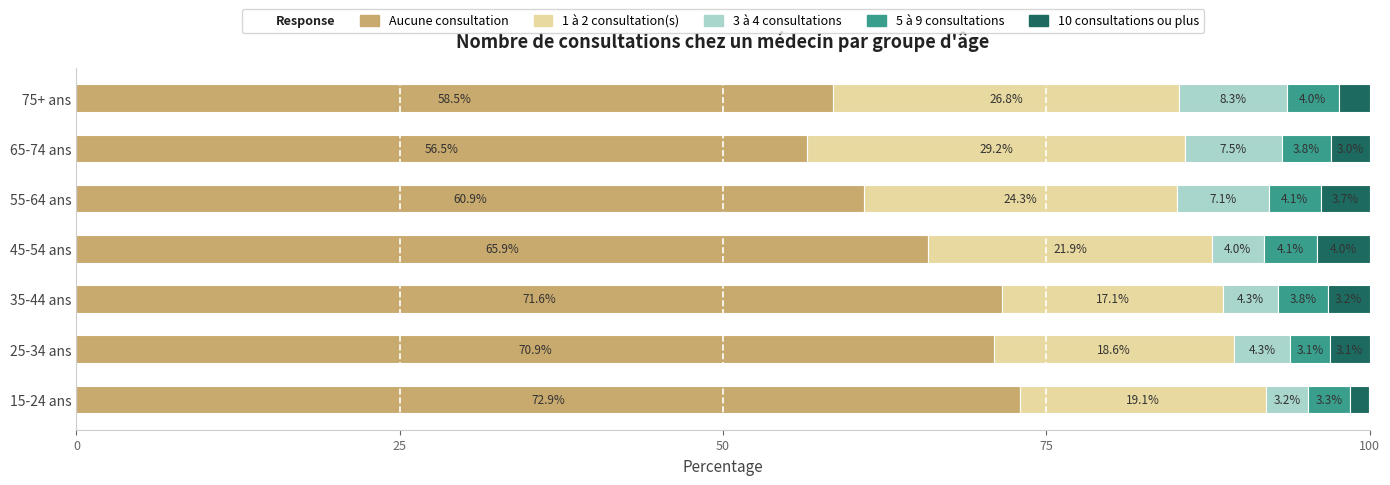

List the labels in order of Aucune consultation value, largest first.

15-24 ans, 35-44 ans, 25-34 ans, 45-54 ans, 55-64 ans, 75+ ans, 65-74 ans